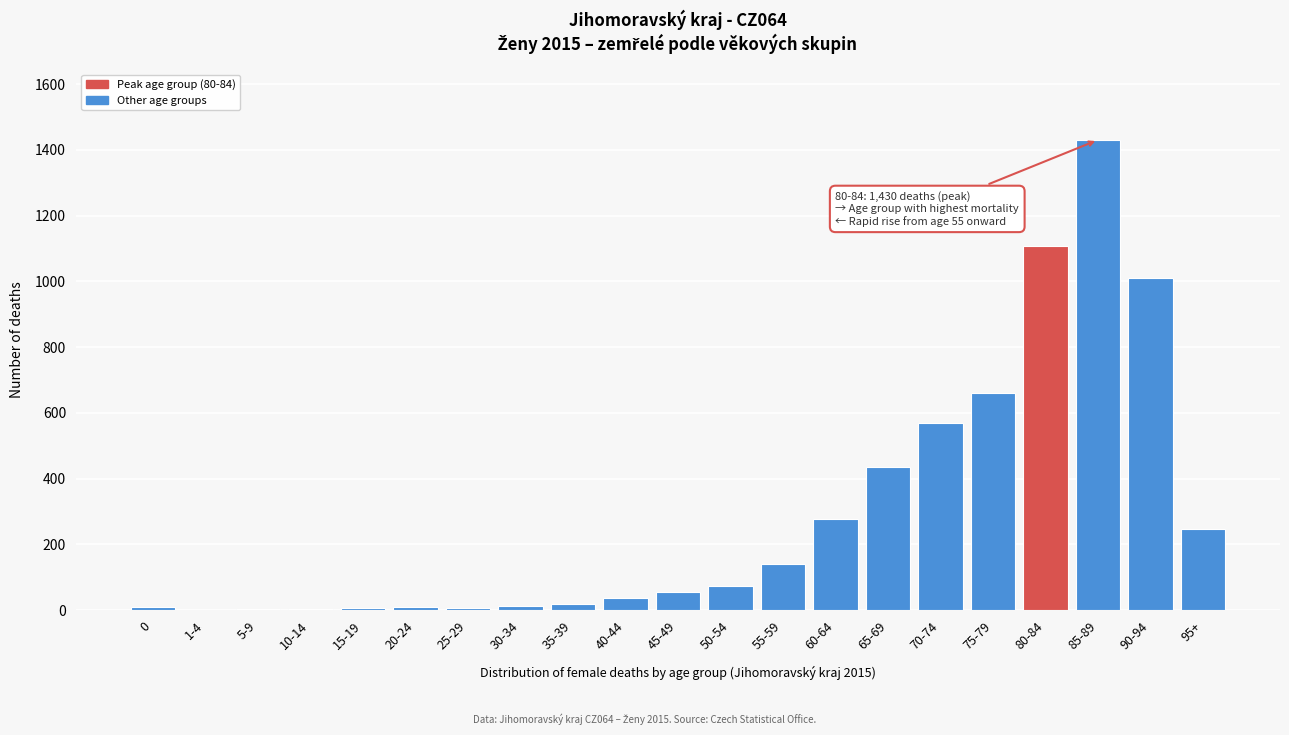

What is the sum of all values?

6108